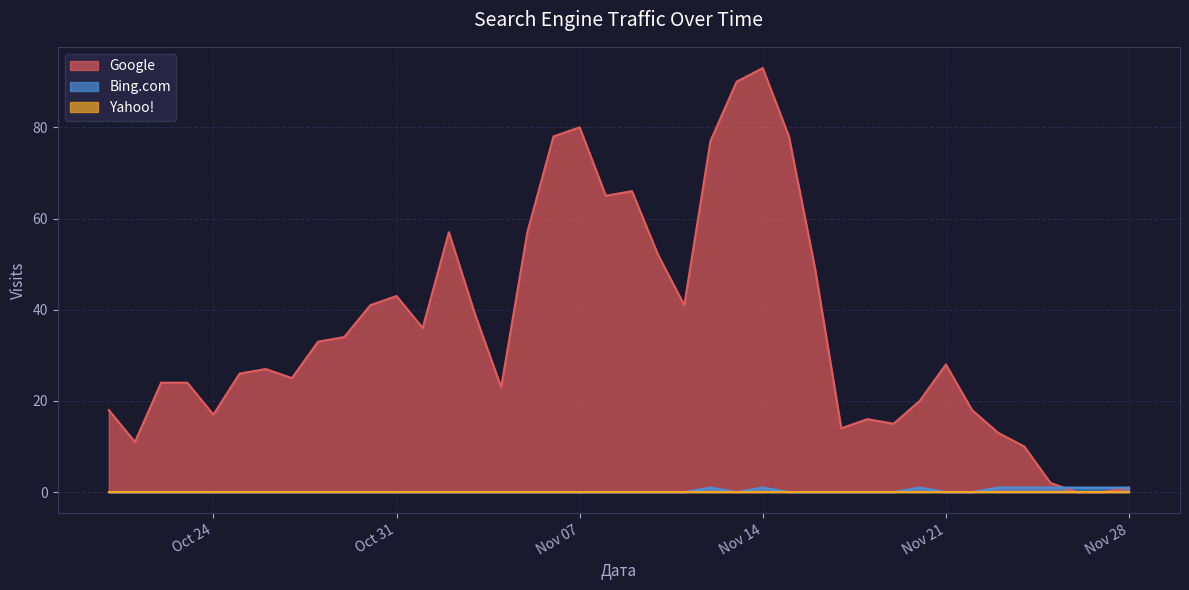

At how many categories does at least one series exceed 32?

19